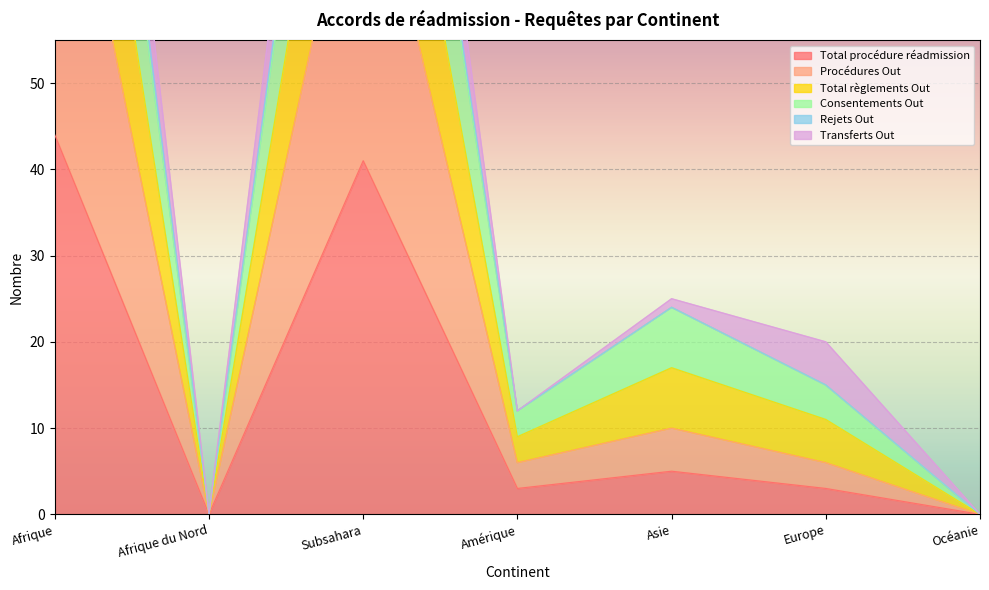

Which series has the widest spread of values?

Total règlements Out